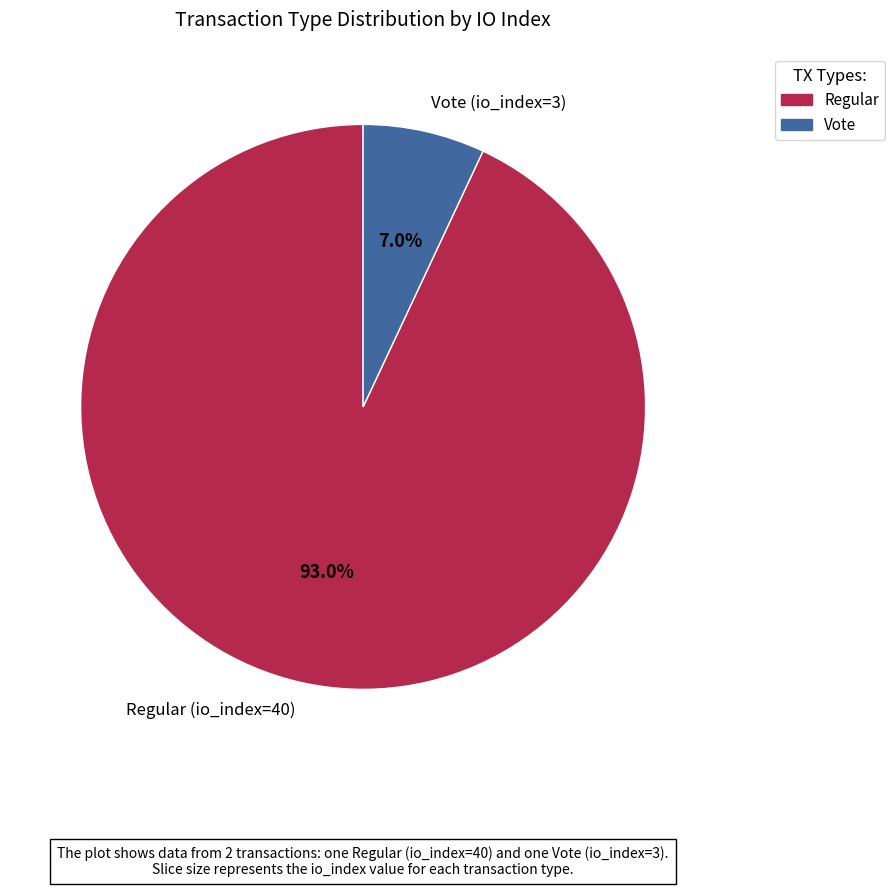

To the nearest percent, what is the difference between the Vote (io_index=3) and Regular (io_index=40) slice percentages?

86%